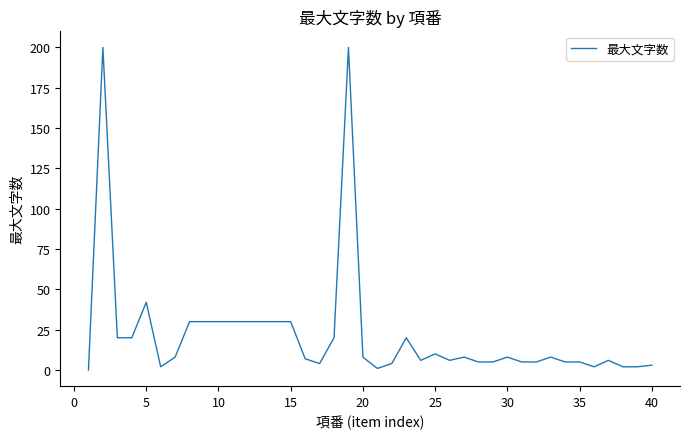

What is the difference between the maximum and minimum values?

200